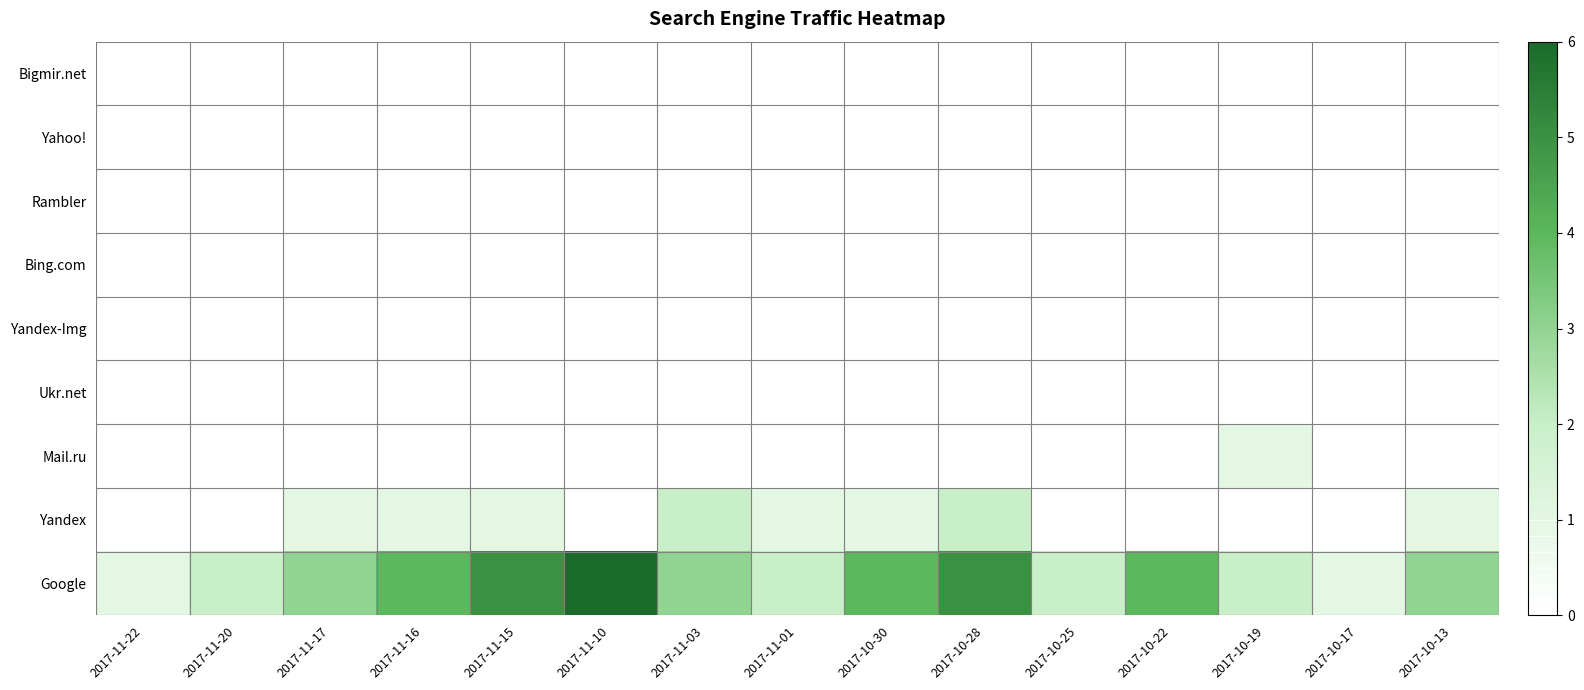

Reading left to right, what are all the values shown in this chart?

Google: 2017-11-22=1	2017-11-20=2	2017-11-17=3	2017-11-16=4	2017-11-15=5	2017-11-10=6	2017-11-03=3	2017-11-01=2	2017-10-30=4	2017-10-28=5	2017-10-25=2	2017-10-22=4	2017-10-19=2	2017-10-17=1	2017-10-13=3
Yandex: 2017-11-22=0	2017-11-20=0	2017-11-17=1	2017-11-16=1	2017-11-15=1	2017-11-10=0	2017-11-03=2	2017-11-01=1	2017-10-30=1	2017-10-28=2	2017-10-25=0	2017-10-22=0	2017-10-19=0	2017-10-17=0	2017-10-13=1
Mail.ru: 2017-11-22=0	2017-11-20=0	2017-11-17=0	2017-11-16=0	2017-11-15=0	2017-11-10=0	2017-11-03=0	2017-11-01=0	2017-10-30=0	2017-10-28=0	2017-10-25=0	2017-10-22=0	2017-10-19=1	2017-10-17=0	2017-10-13=0
Ukr.net: 2017-11-22=0	2017-11-20=0	2017-11-17=0	2017-11-16=0	2017-11-15=0	2017-11-10=0	2017-11-03=0	2017-11-01=0	2017-10-30=0	2017-10-28=0	2017-10-25=0	2017-10-22=0	2017-10-19=0	2017-10-17=0	2017-10-13=0
Yandex-Img: 2017-11-22=0	2017-11-20=0	2017-11-17=0	2017-11-16=0	2017-11-15=0	2017-11-10=0	2017-11-03=0	2017-11-01=0	2017-10-30=0	2017-10-28=0	2017-10-25=0	2017-10-22=0	2017-10-19=0	2017-10-17=0	2017-10-13=0
Bing.com: 2017-11-22=0	2017-11-20=0	2017-11-17=0	2017-11-16=0	2017-11-15=0	2017-11-10=0	2017-11-03=0	2017-11-01=0	2017-10-30=0	2017-10-28=0	2017-10-25=0	2017-10-22=0	2017-10-19=0	2017-10-17=0	2017-10-13=0
Rambler: 2017-11-22=0	2017-11-20=0	2017-11-17=0	2017-11-16=0	2017-11-15=0	2017-11-10=0	2017-11-03=0	2017-11-01=0	2017-10-30=0	2017-10-28=0	2017-10-25=0	2017-10-22=0	2017-10-19=0	2017-10-17=0	2017-10-13=0
Yahoo!: 2017-11-22=0	2017-11-20=0	2017-11-17=0	2017-11-16=0	2017-11-15=0	2017-11-10=0	2017-11-03=0	2017-11-01=0	2017-10-30=0	2017-10-28=0	2017-10-25=0	2017-10-22=0	2017-10-19=0	2017-10-17=0	2017-10-13=0
Bigmir.net: 2017-11-22=0	2017-11-20=0	2017-11-17=0	2017-11-16=0	2017-11-15=0	2017-11-10=0	2017-11-03=0	2017-11-01=0	2017-10-30=0	2017-10-28=0	2017-10-25=0	2017-10-22=0	2017-10-19=0	2017-10-17=0	2017-10-13=0